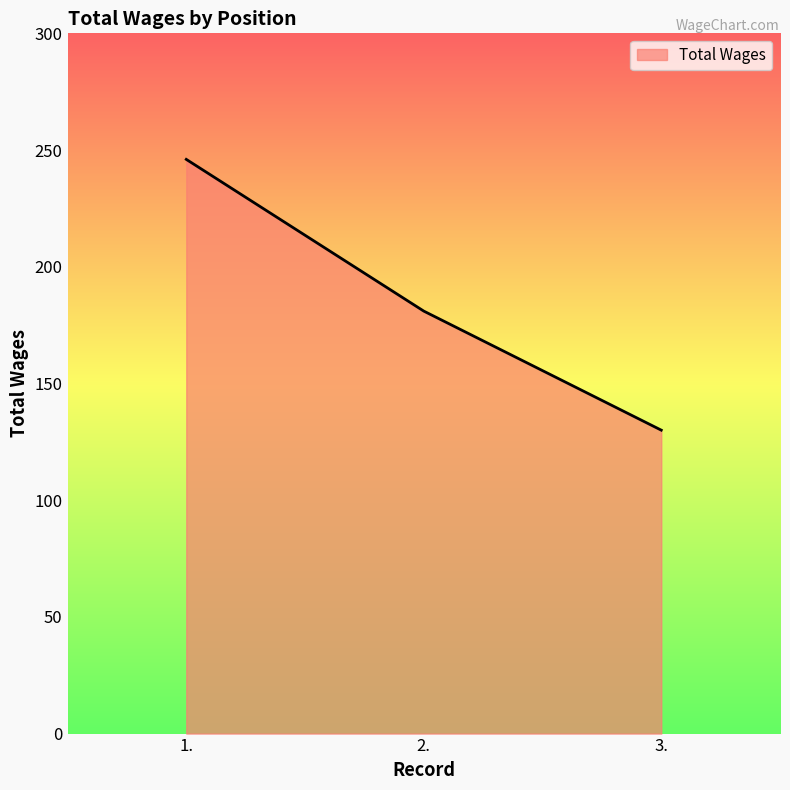

Approximately how many times larger is the value at 3. compared to 1.?

0.5